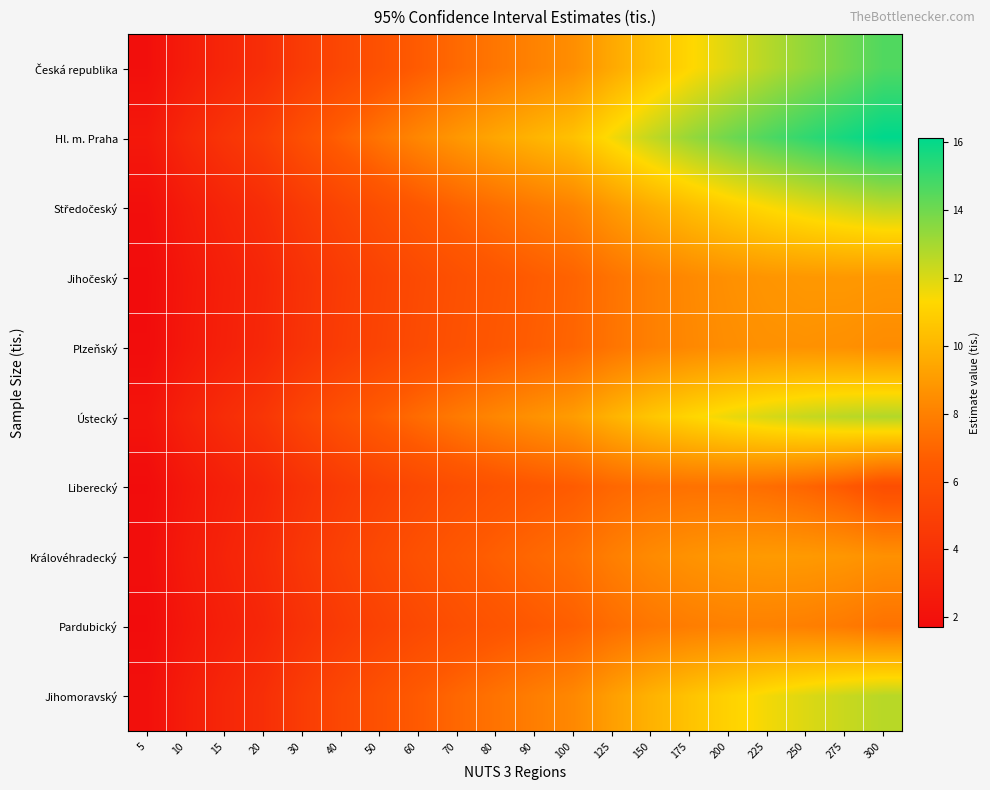

At which category is the sum across all series the highest?

300